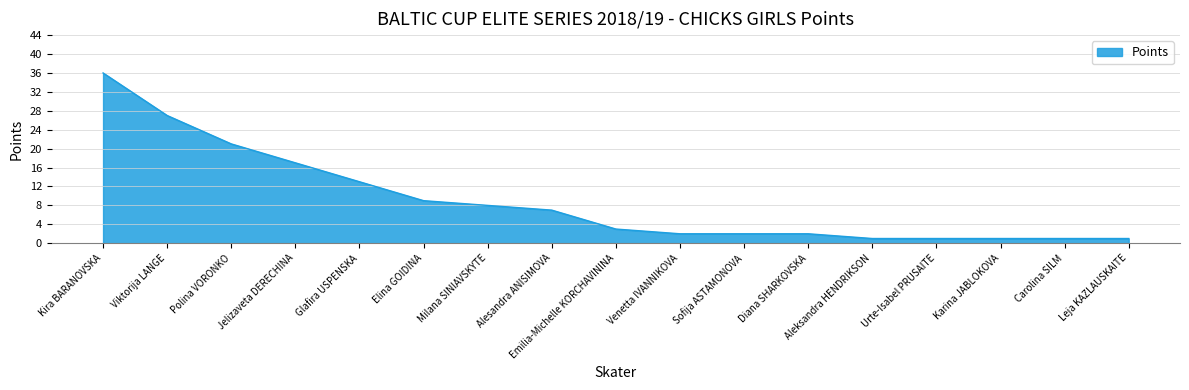

What position from the right is Leja KAZLAUSKAITE?

1